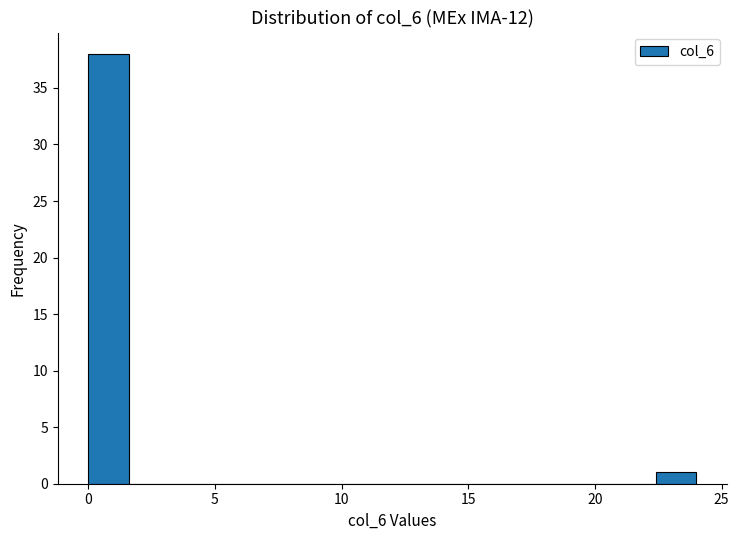

Read against the x-axis, roughly where is the centre of the tallest bar?

1.0